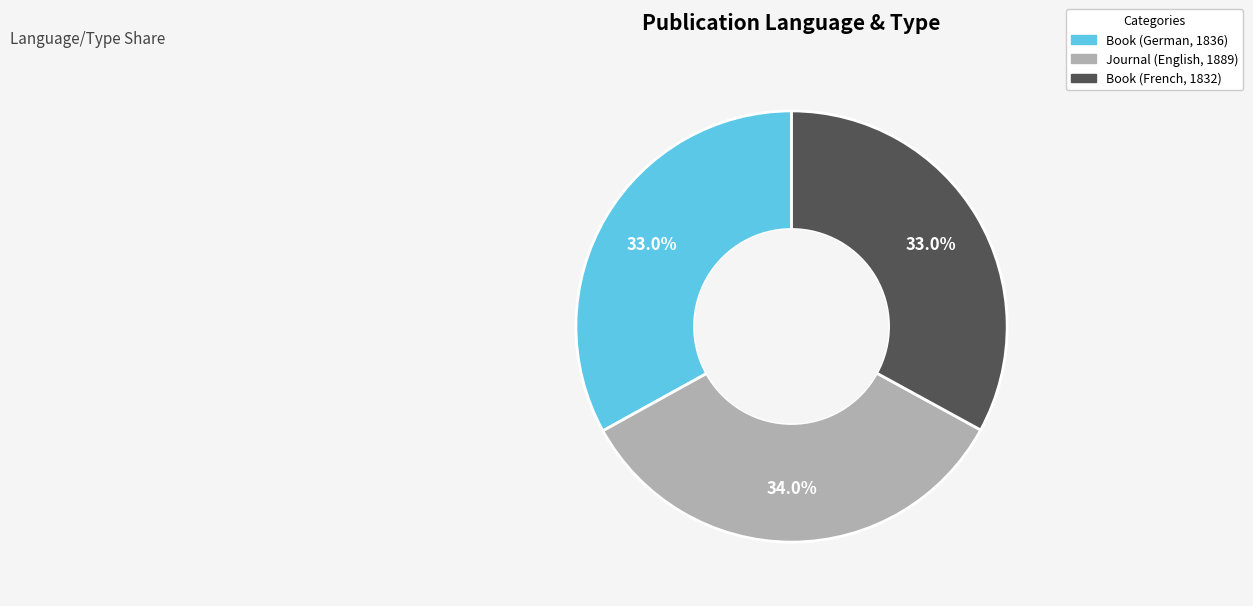

Which has a higher value, Book (French, 1832) or Journal (English, 1889)?

Journal (English, 1889)